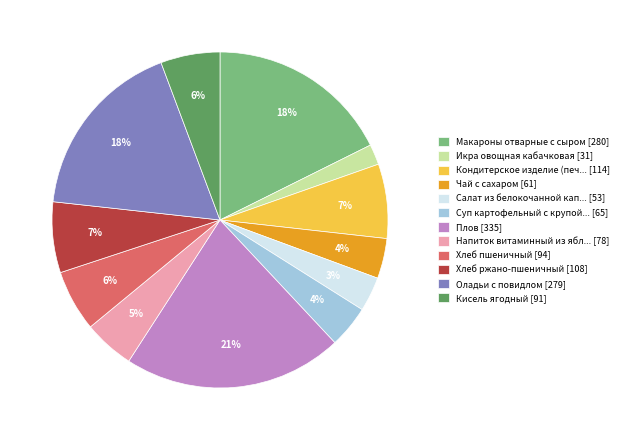

Which category has the biggest portion of the pie?

Плов [335]